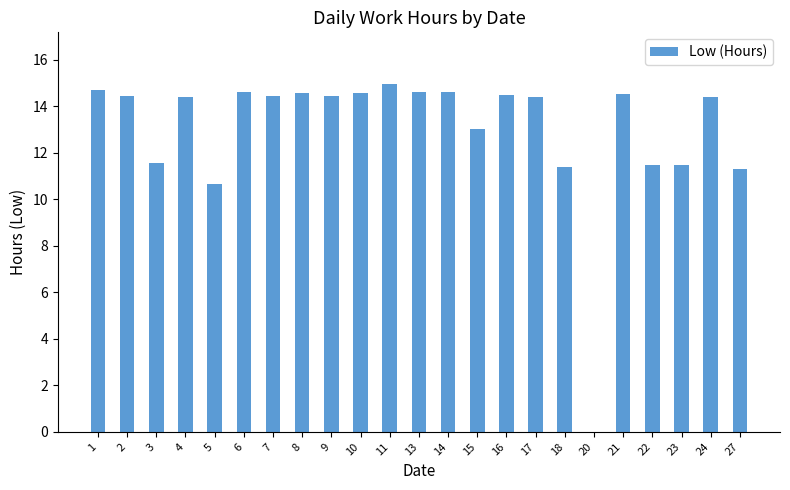

What is the change in value from 1 to 20?

-14.7